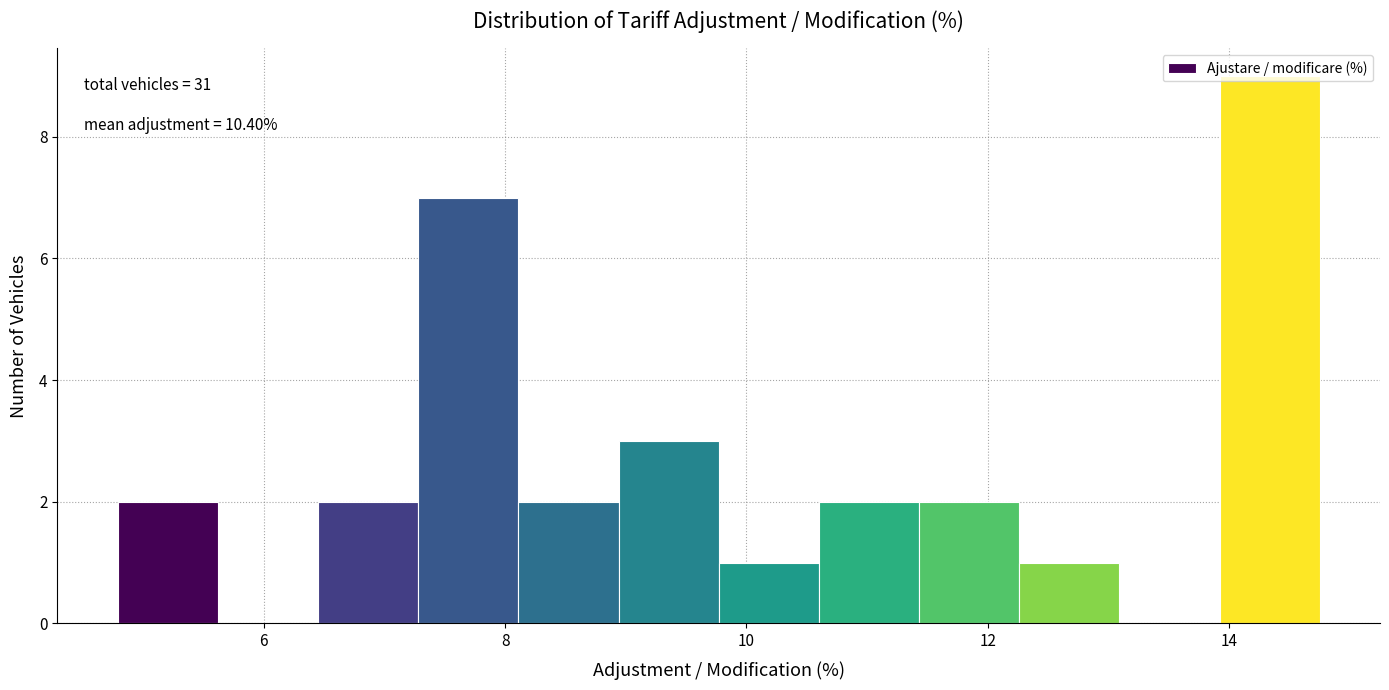

Over which range of the x-axis is the bar tallest?

14.0 to 14.8